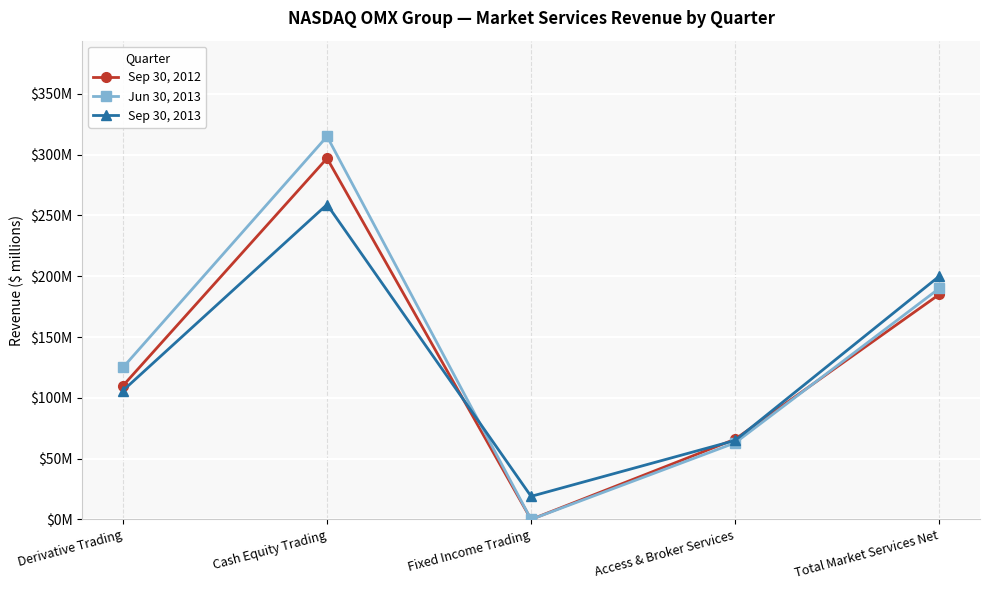

Does the chart have visible grid lines?

Yes